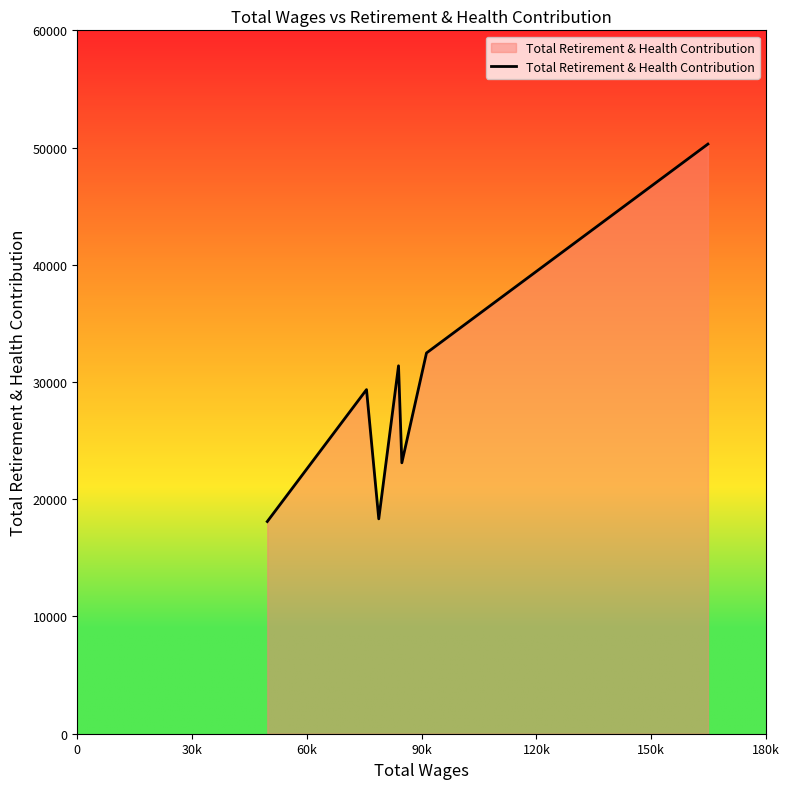

What is the average value?

29007